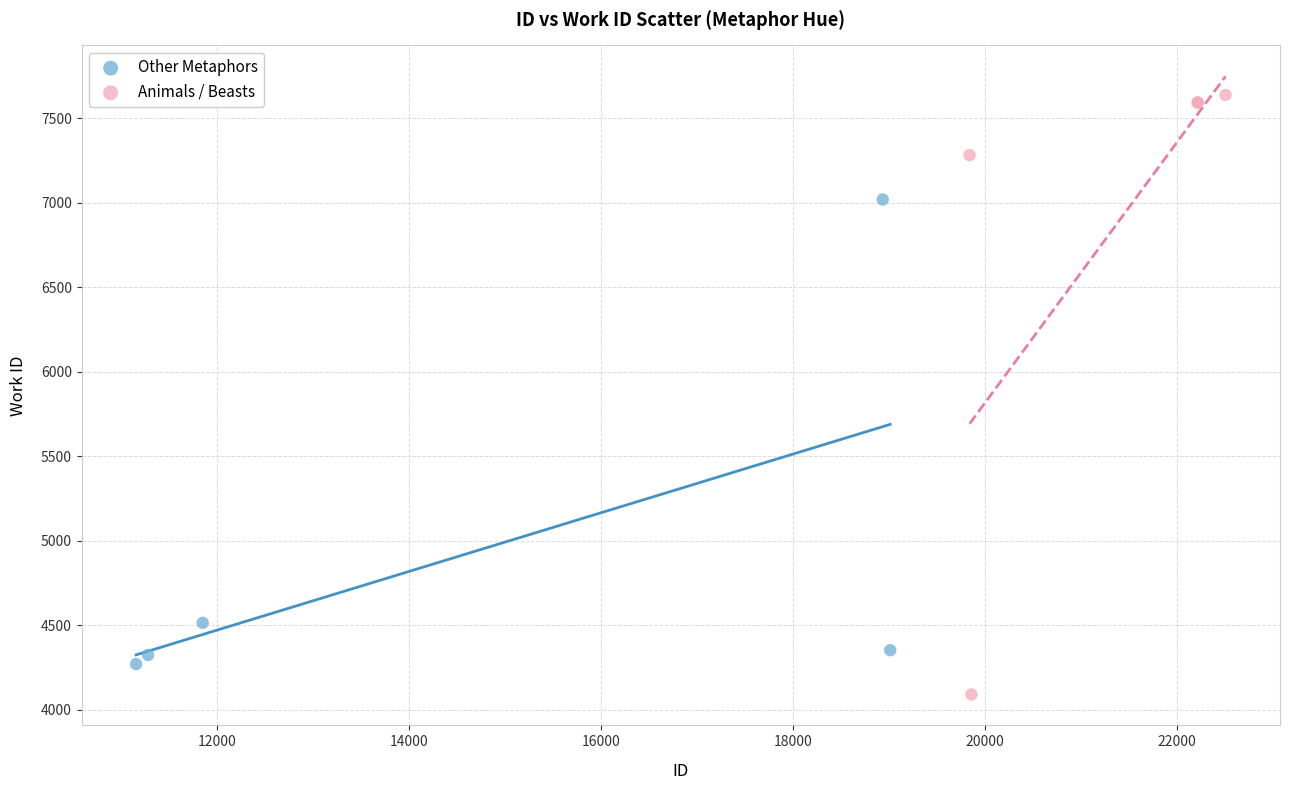

Which series reaches the maximum Y coordinate?

Animals / Beasts